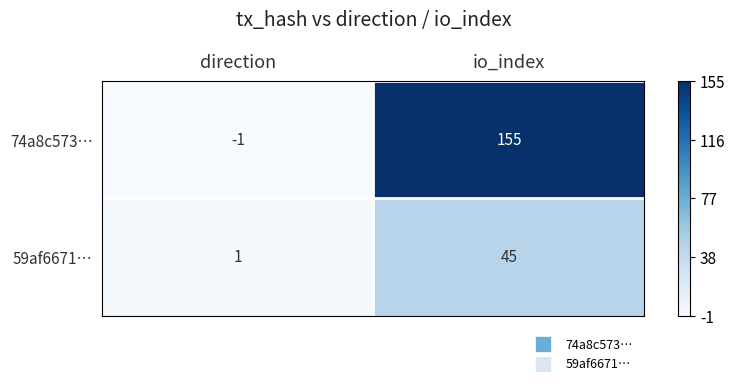

At io_index, list the series in order from smallest to largest.

59af6671…, 74a8c573…